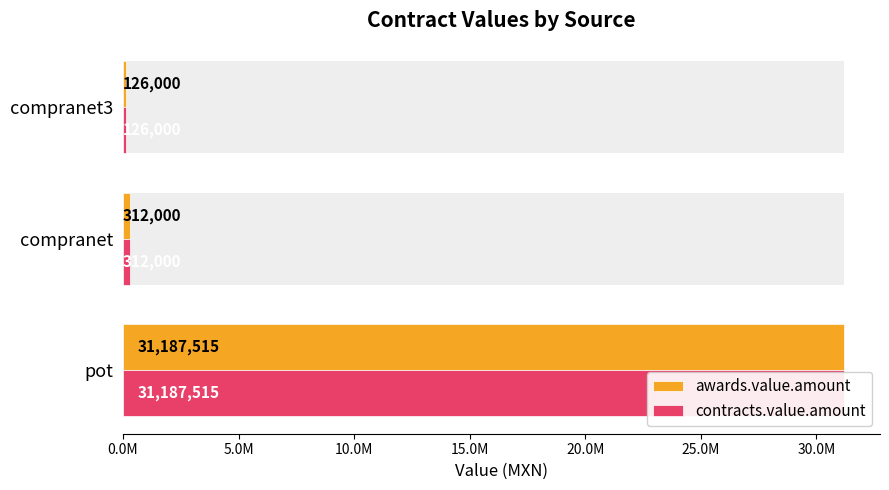

Reading left to right, extract all data points from this chart.

awards.value.amount: 31187515	312000	126000
contracts.value.amount: 31187515	312000	126000